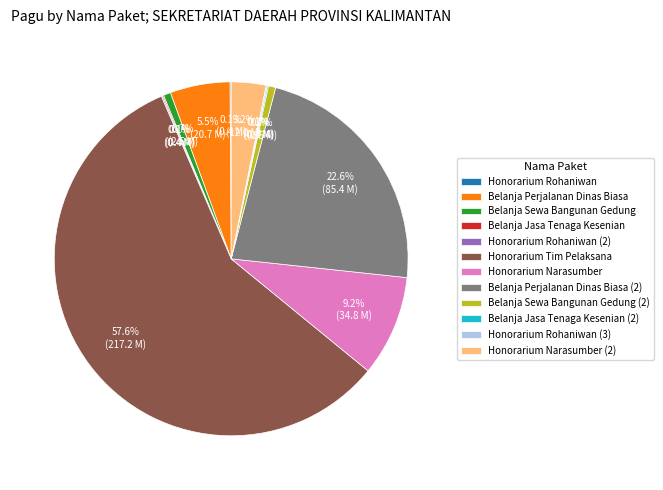

Approximately how many times larger is the value at Honorarium Tim Pelaksana compared to Belanja Perjalanan Dinas Biasa (2)?

2.5